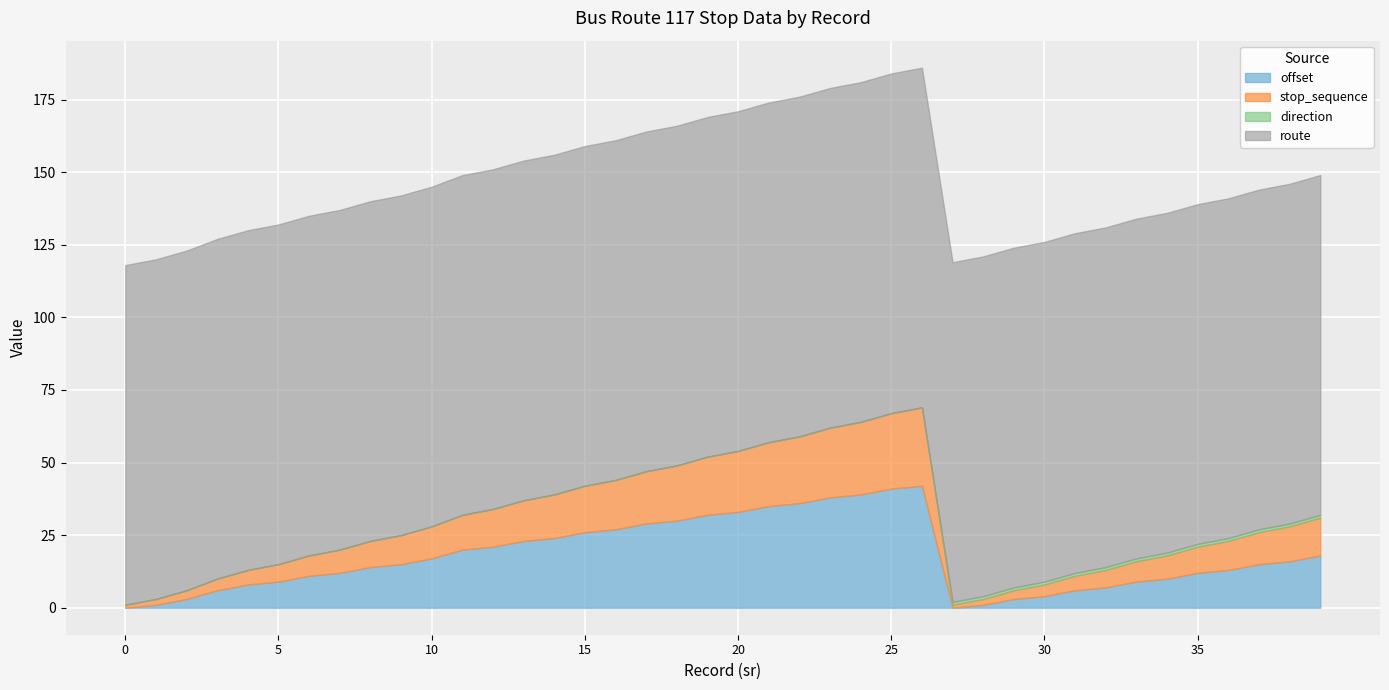

True or false: offset and route intersect in this chart.

False